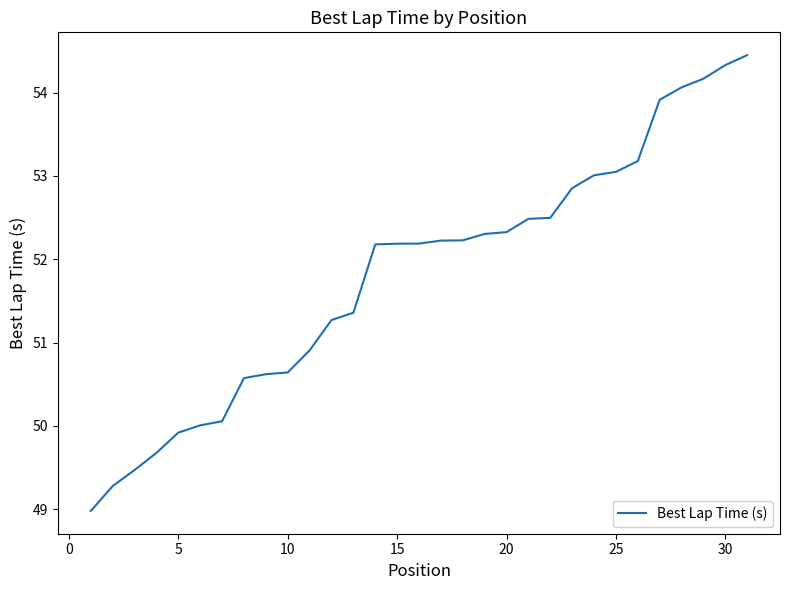

What is the difference between the maximum and minimum values?

5.5